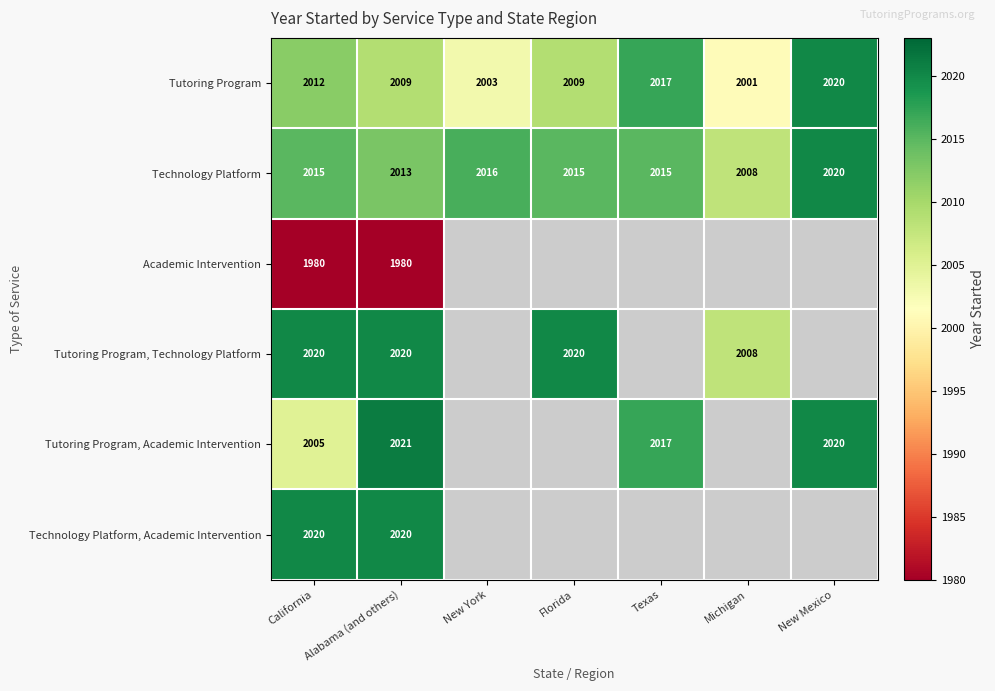

At which label does Technology Platform reach its peak?

New Mexico